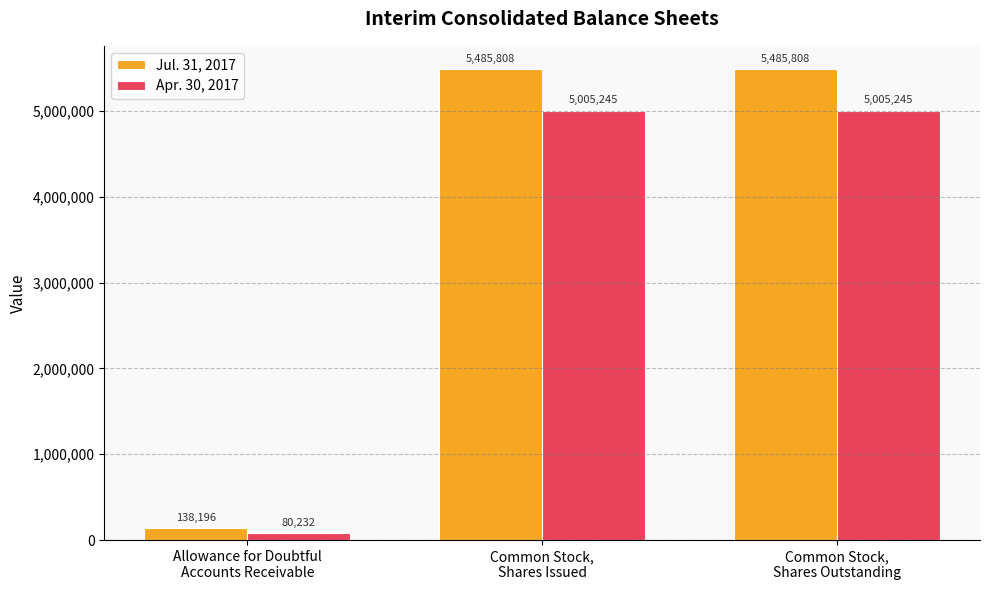

Is it true that Apr. 30, 2017 equals 5005245 at Common Stock,
Shares Outstanding?

True